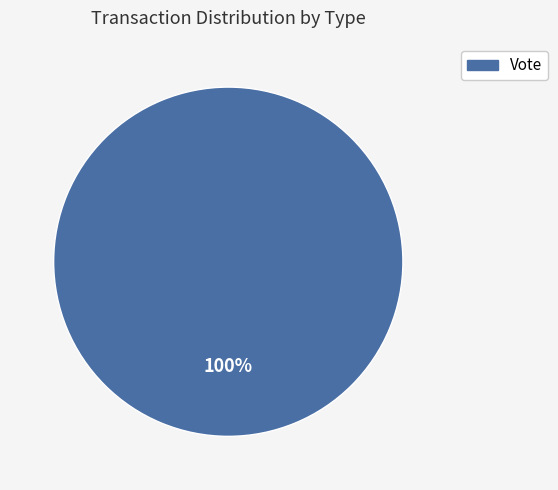

Is there a majority slice in this chart?

Yes